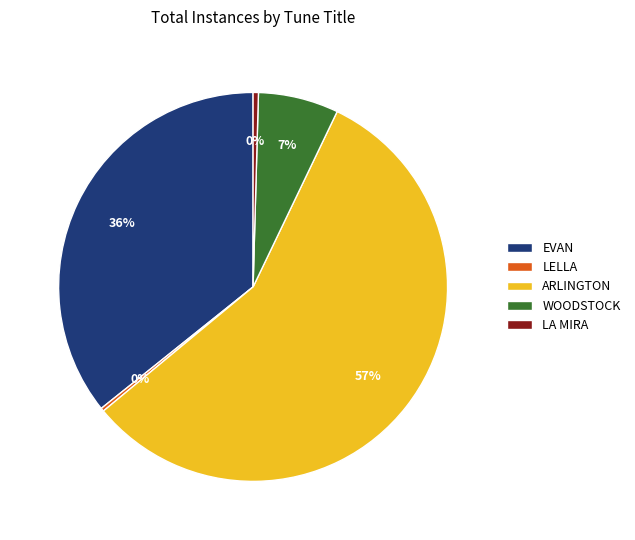

To the nearest percent, what is the average slice percentage?

20%